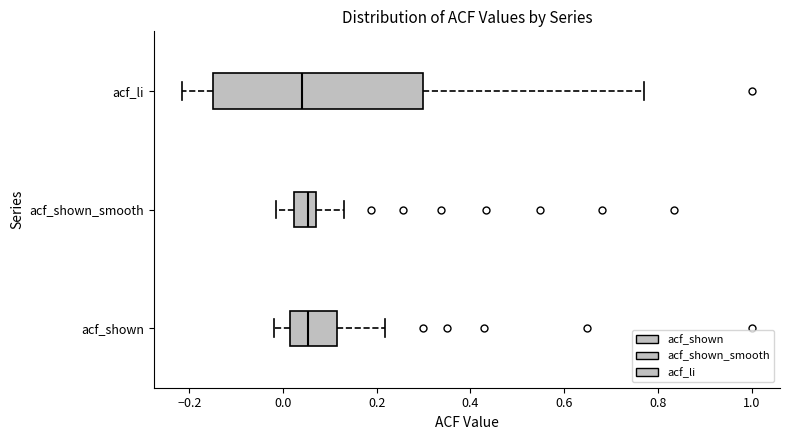

Reading bottom to top, transcribe this box plot: for each box, give where its median line is, the range the box spans, and where its two whiskers end, as read against the x-axis. The values are not printed on the chart, so give them approximately, as read against the axis.

acf_shown: median 0.06, box 0.02 to 0.12, whiskers -0.02 to 0.22
acf_shown_smooth: median 0.06, box 0.02 to 0.08, whiskers -0.02 to 0.14
acf_li: median 0.04, box -0.14 to 0.30, whiskers -0.22 to 0.78